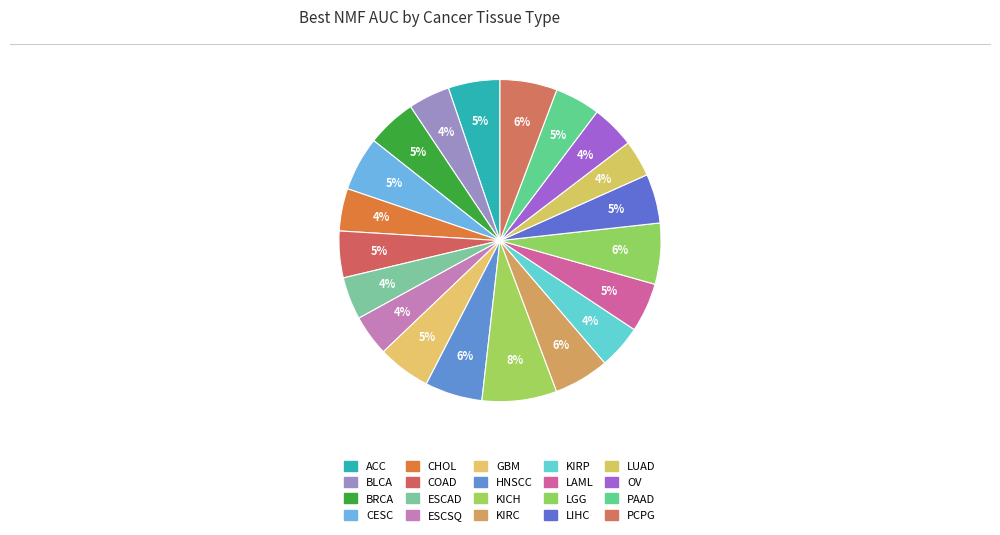

Is it true that CESC is 5% of the pie?

True